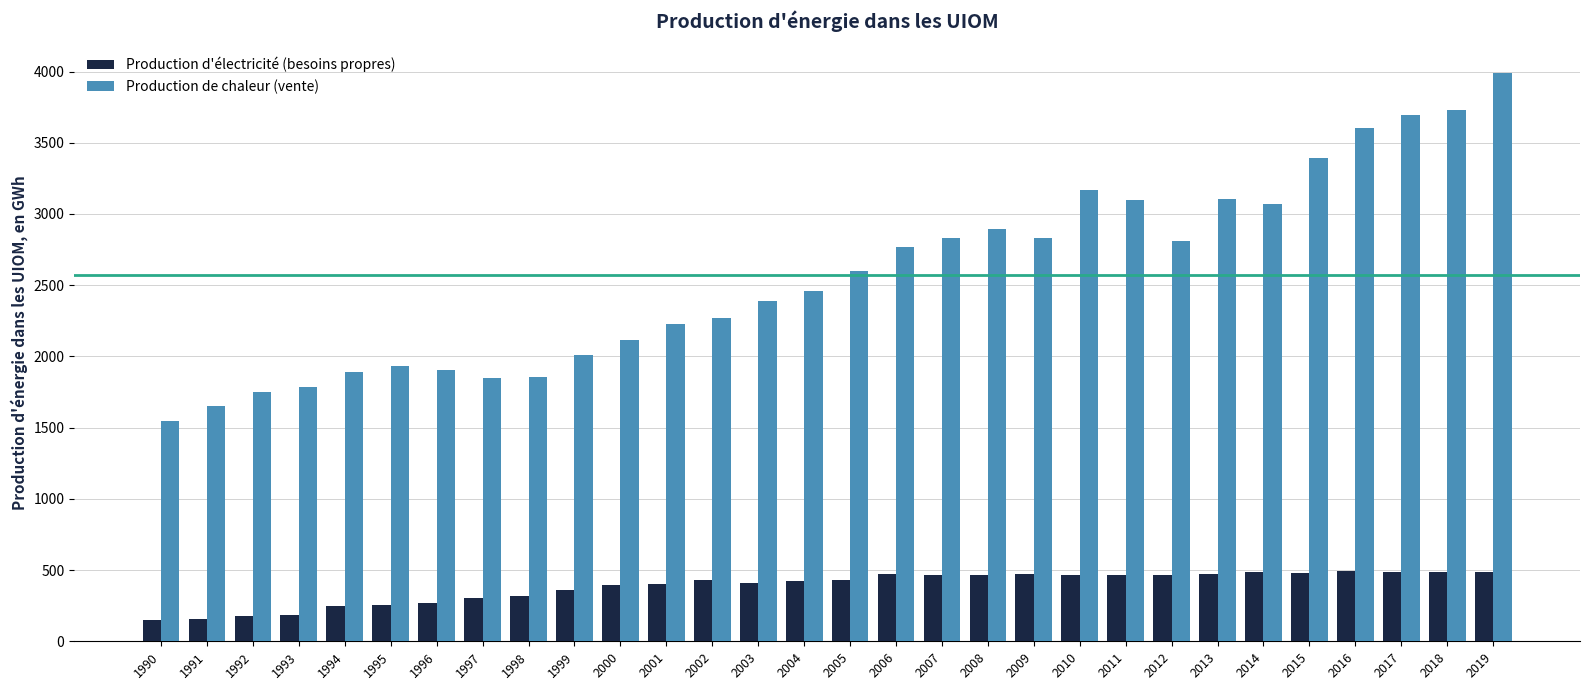

What is the value of the Production de chaleur (vente) bar at the 6th from the left?

1934